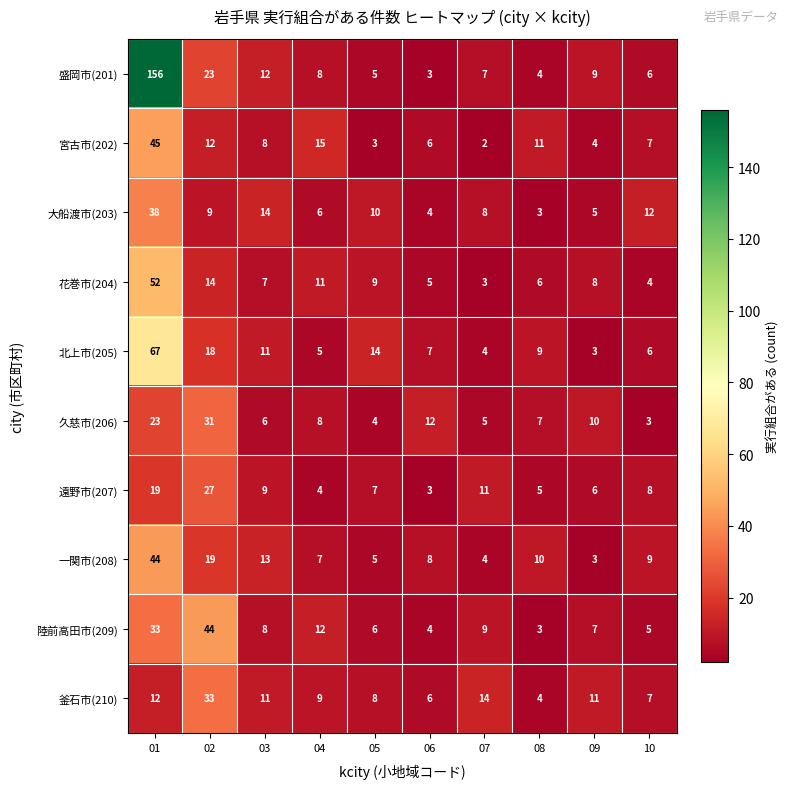

At which label is 大船渡市(203) closest to 20?

03